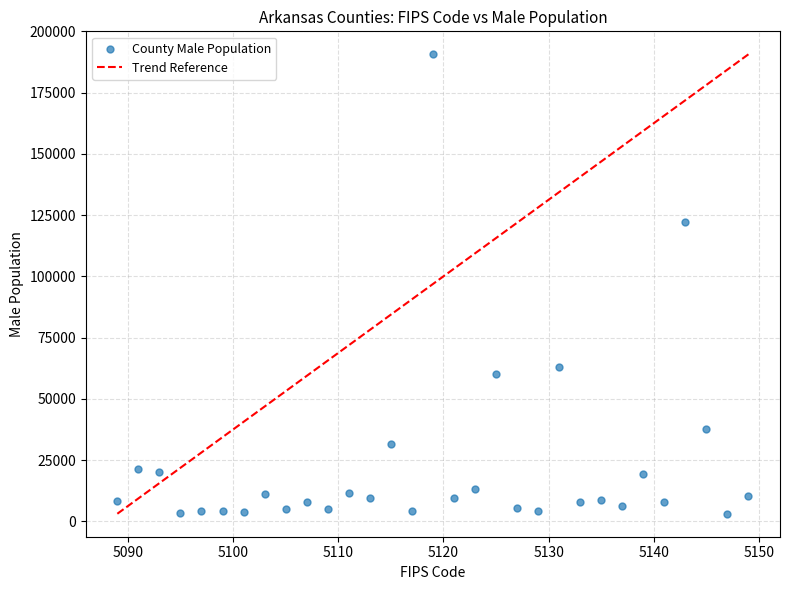

What Y value in the scatter plot is closest to 96846?

122040